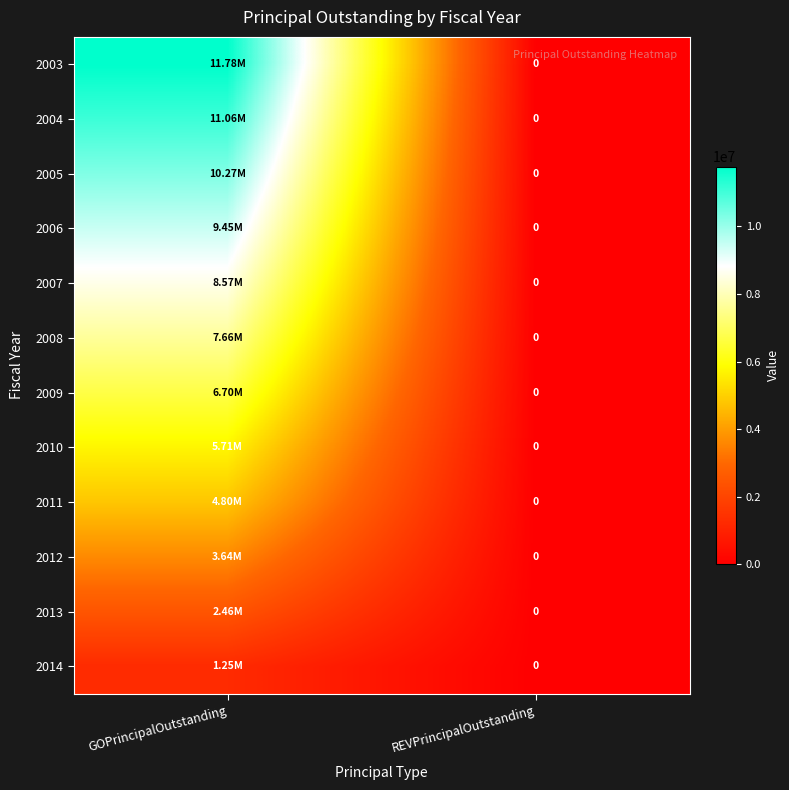

At which category is the sum across all series the highest?

GOPrincipalOutstanding